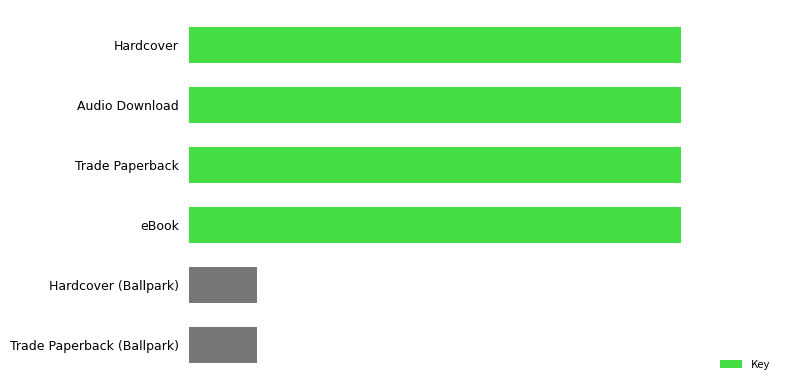

Are the bars horizontal?

Yes